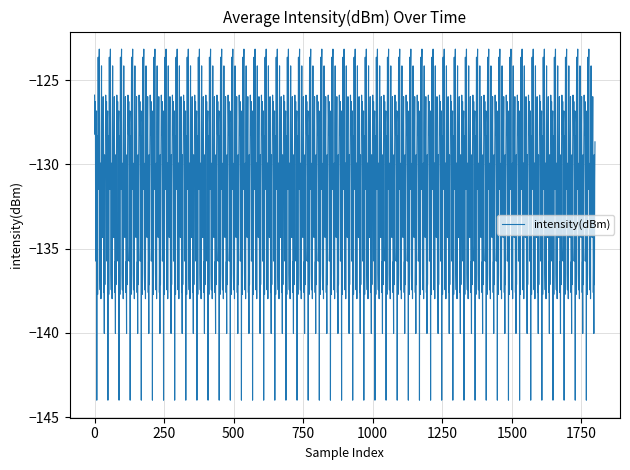

What is the difference between the maximum and minimum values?

20.8